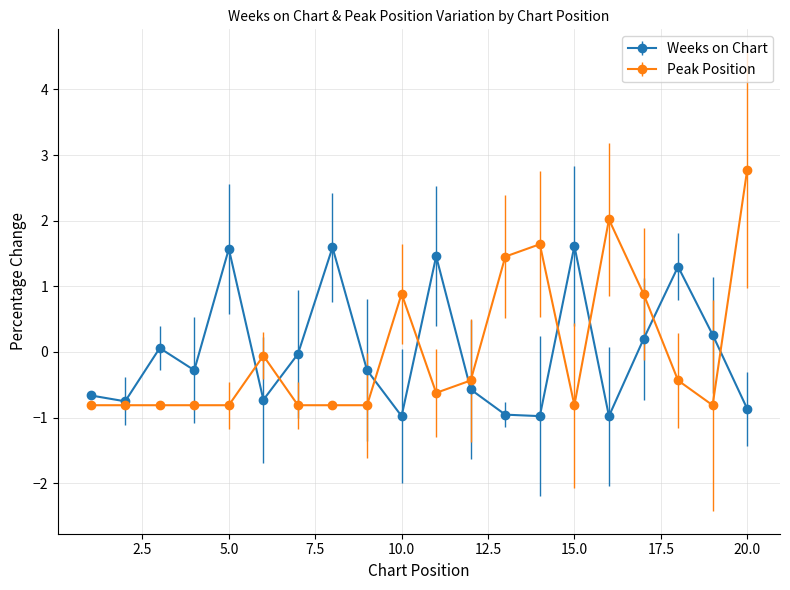

What is the value of the Peak Position point at the 4th from the left?

-0.8